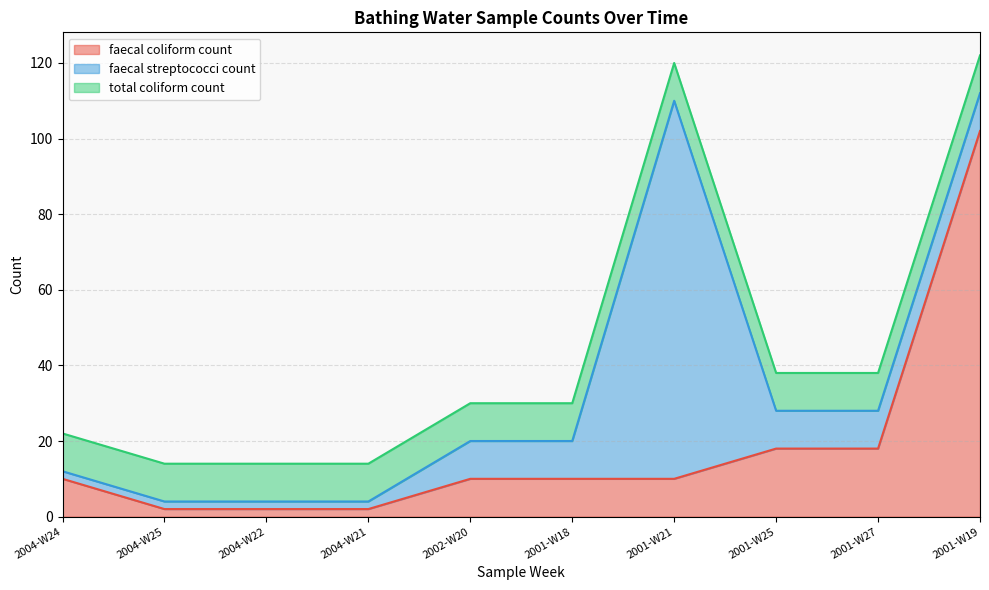

The value of total coliform count at 2001-W19 is 10. True or false?

True